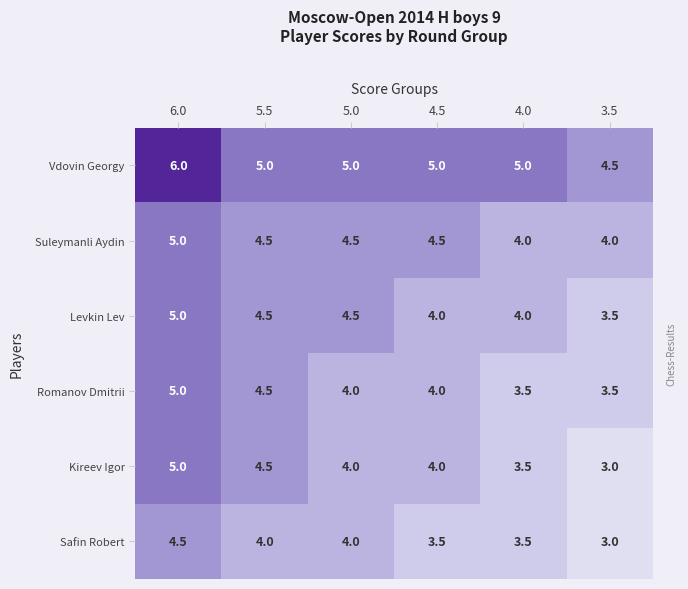

True or false: Romanov Dmitrii has a value of 4.0 at 5.0.

True